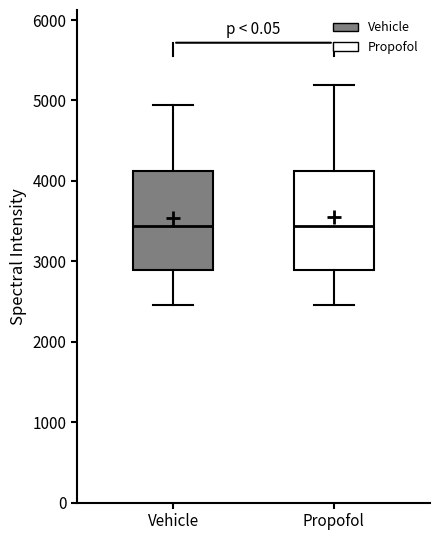

Where does the median line of the box for Propofol sit on the y-axis? The values are not printed on the chart, so give them approximately, as read against the axis.

3400